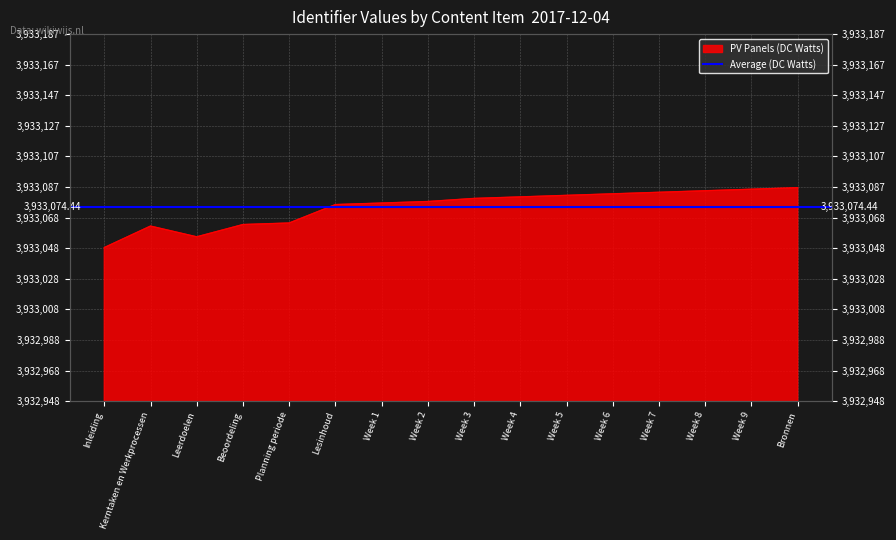

What is the label of the 10th point from the left?

Week 4